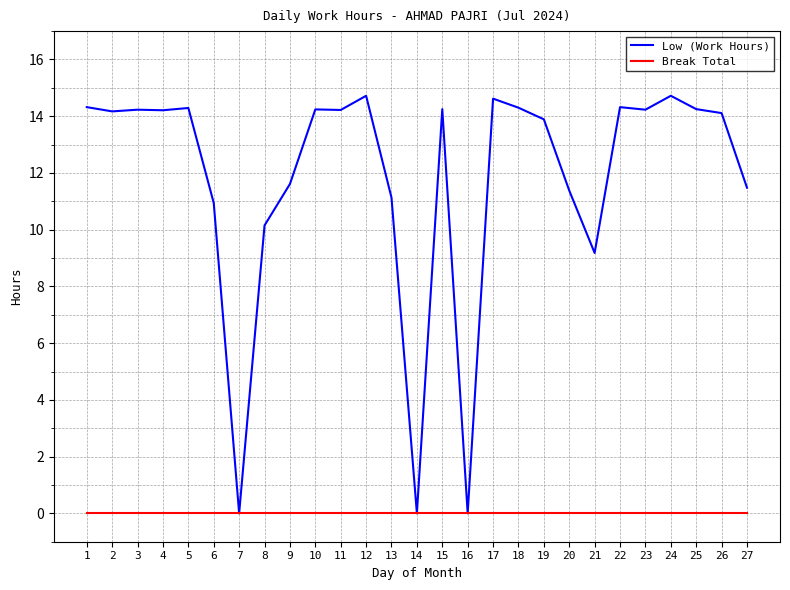

Between 18 and 24, which series saw the biggest shift?

Low (Work Hours)